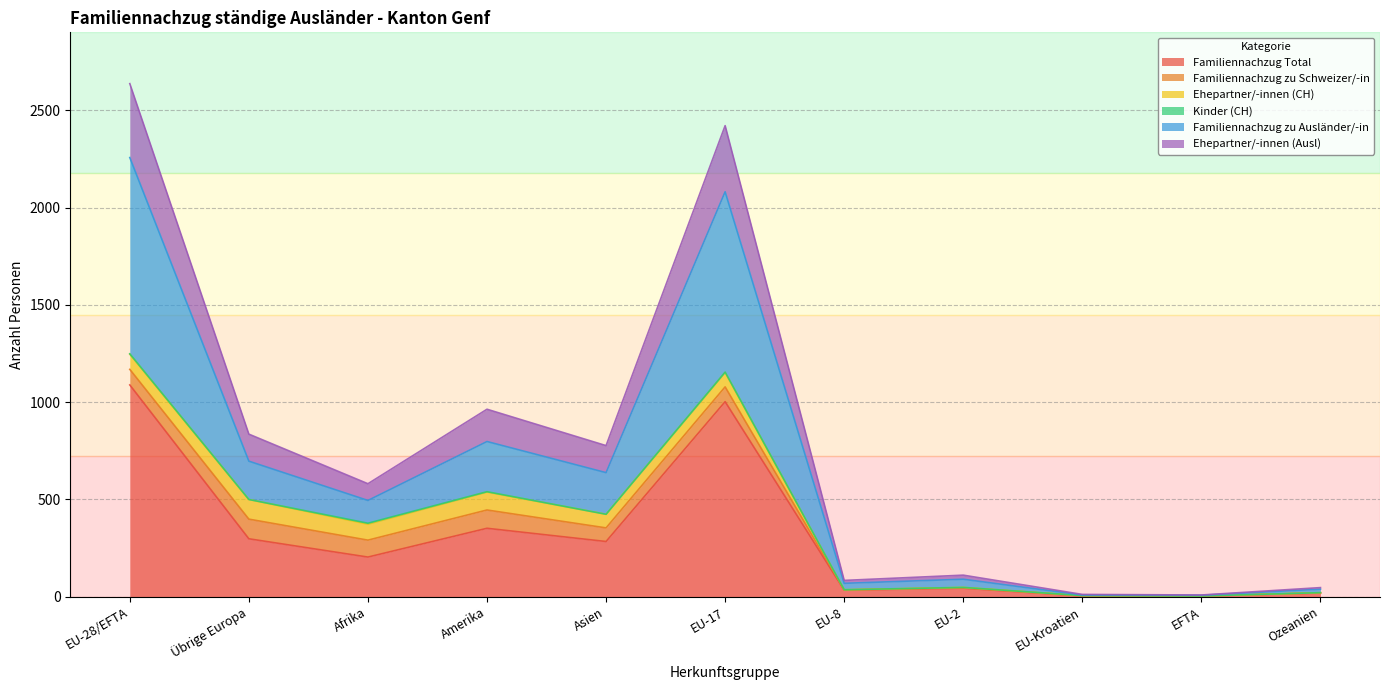

What is the highest value of the Familiennachzug Total series?

1089